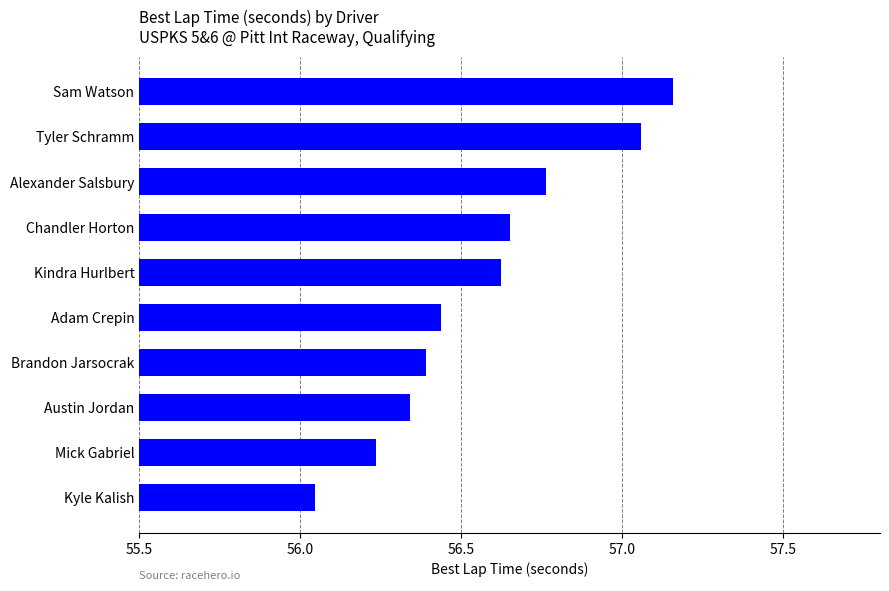

What is the change in value from Adam Crepin to Tyler Schramm?

+0.6